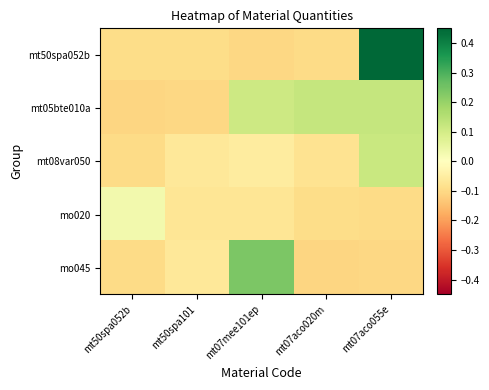

Reading left to right, transcribe all the data shown in this chart.

mt50spa052b: mt50spa052b=-0.1	mt50spa101=-0.1	mt07mee101ep=-0.1	mt07aco020m=-0.1	mt07aco055e=0.5
mt05bte010a: mt50spa052b=-0.1	mt50spa101=-0.1	mt07mee101ep=0.1	mt07aco020m=0.1	mt07aco055e=0.1
mt08var050: mt50spa052b=-0.1	mt50spa101=-0.1	mt07mee101ep=-0.1	mt07aco020m=-0.1	mt07aco055e=0.1
mo020: mt50spa052b=0.0	mt50spa101=-0.1	mt07mee101ep=-0.1	mt07aco020m=-0.1	mt07aco055e=-0.1
mo045: mt50spa052b=-0.1	mt50spa101=-0.1	mt07mee101ep=0.2	mt07aco020m=-0.1	mt07aco055e=-0.1